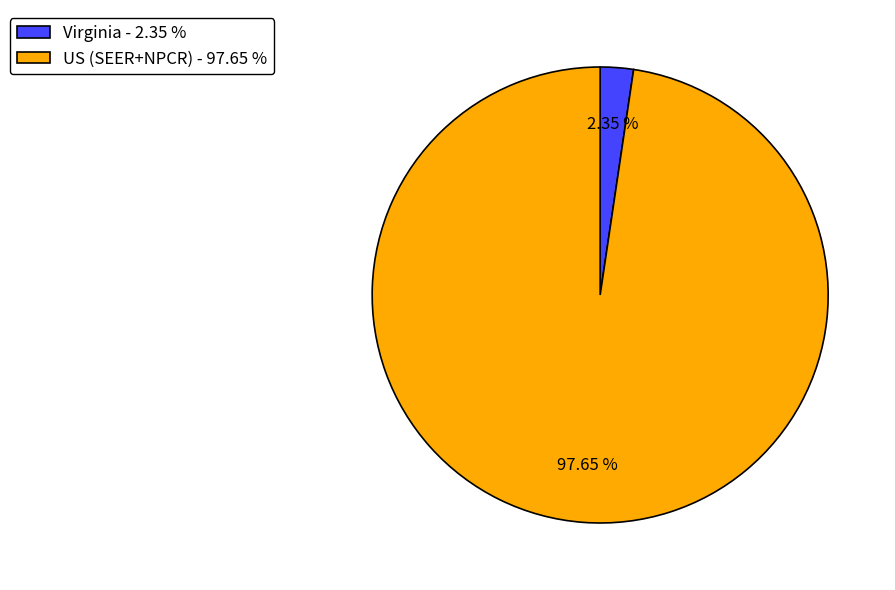

Count the number of slices in the pie.

2